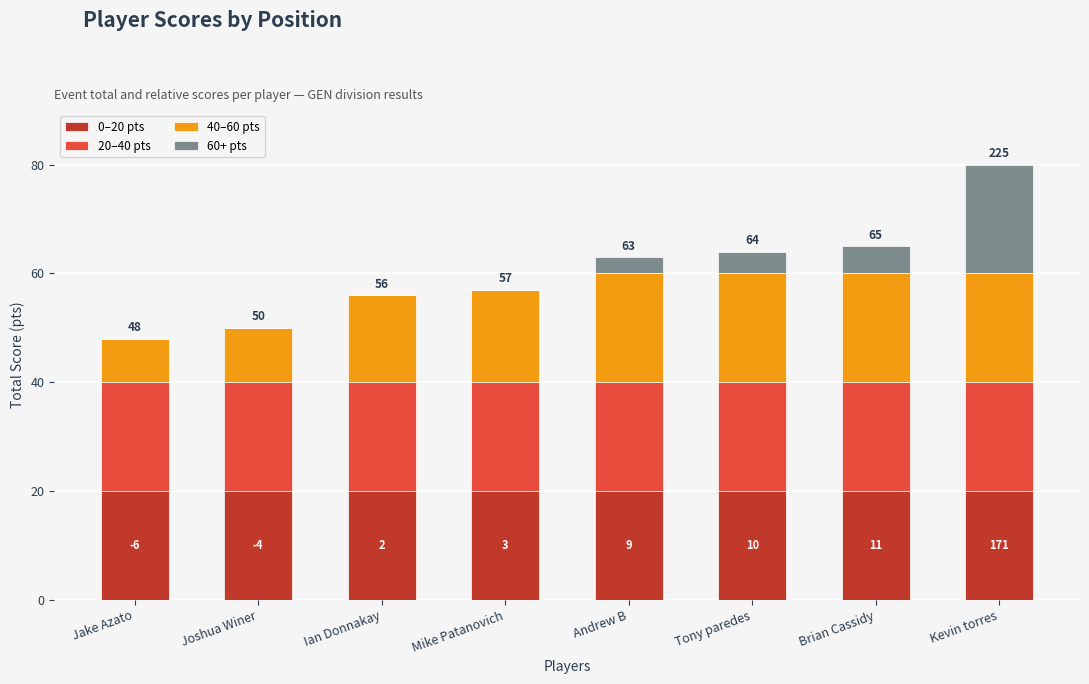

Are the bars horizontal?

No